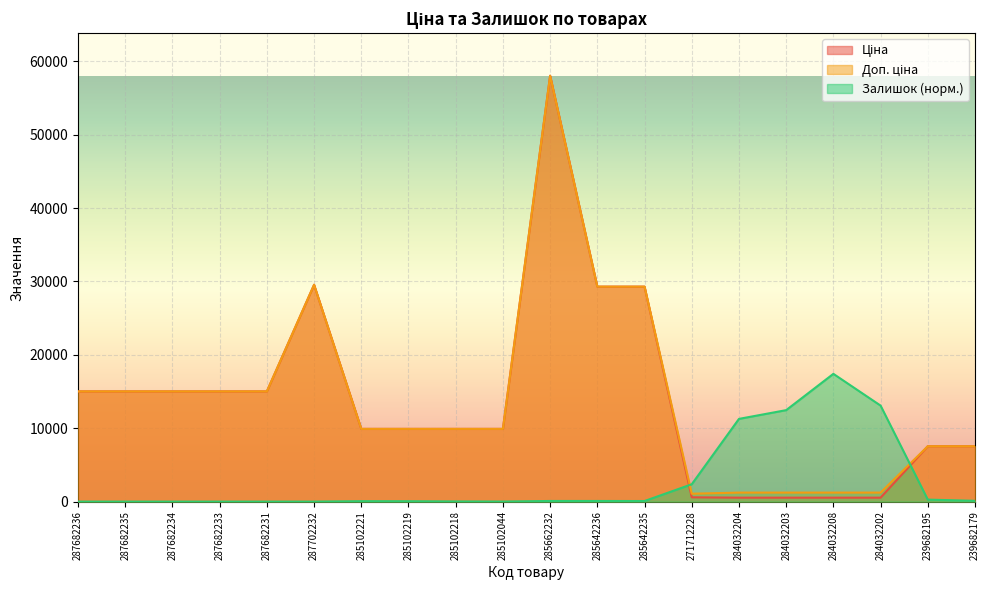

What is the difference between the Доп. ціна values at 284032208 and 285102044?

8681.3